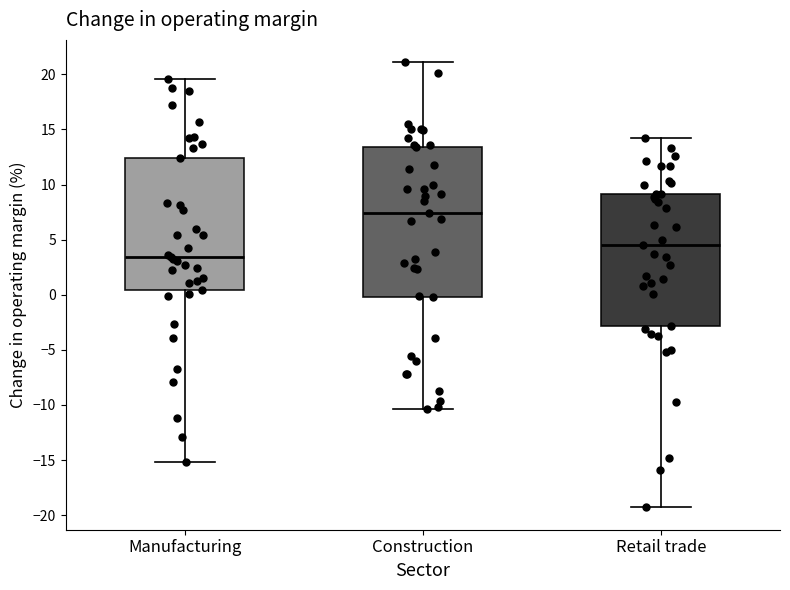

Where does the upper whisker of the box for Manufacturing end on the y-axis? The values are not printed on the chart, so give them approximately, as read against the axis.

19.5